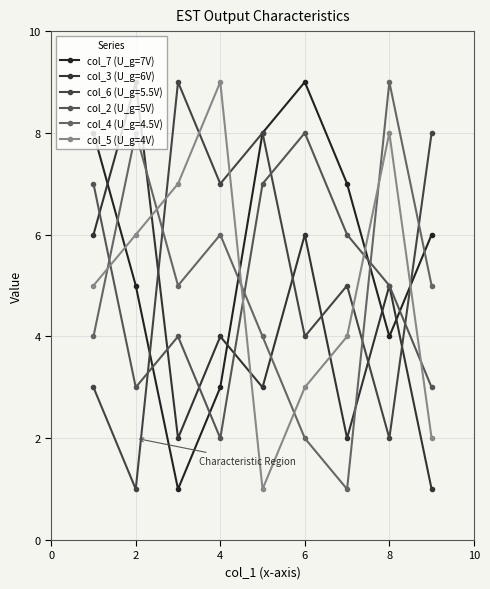

How many lines are shown in the chart?

6